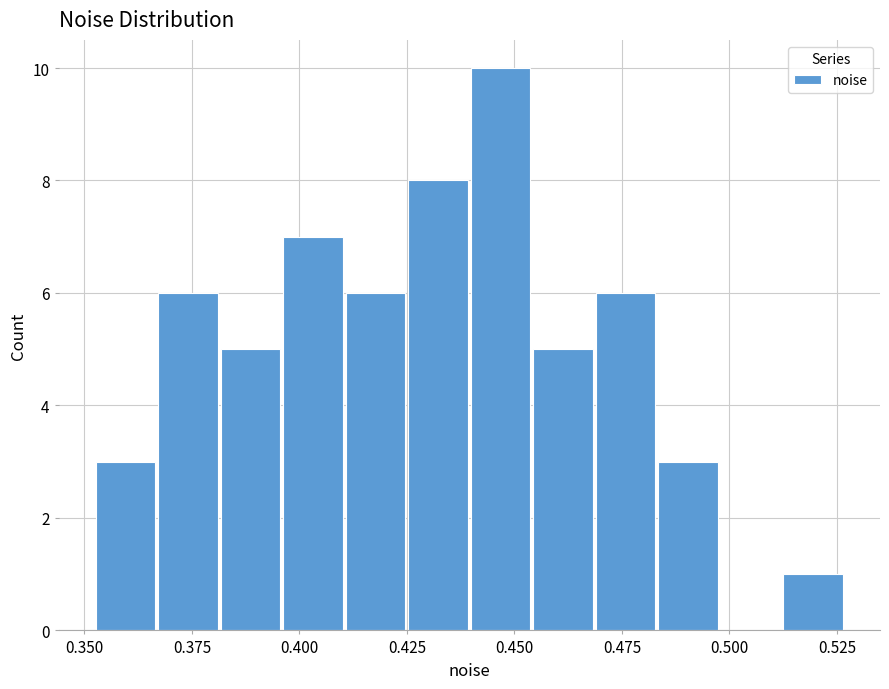

Read against the x-axis, roughly where is the centre of the tallest bar?

0.445